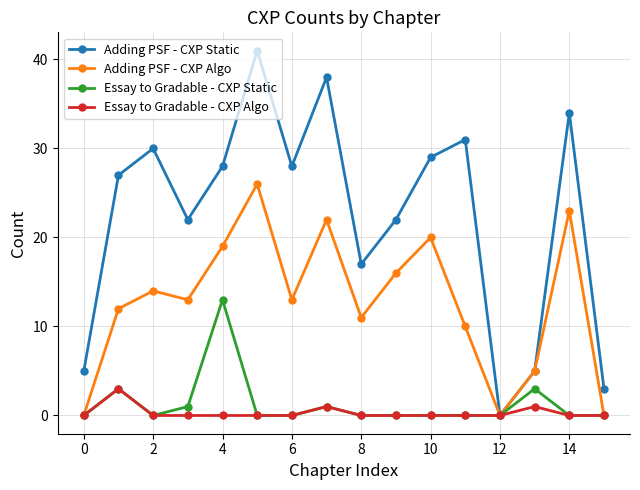

Which series has the largest total across all categories?

Adding PSF - CXP Static